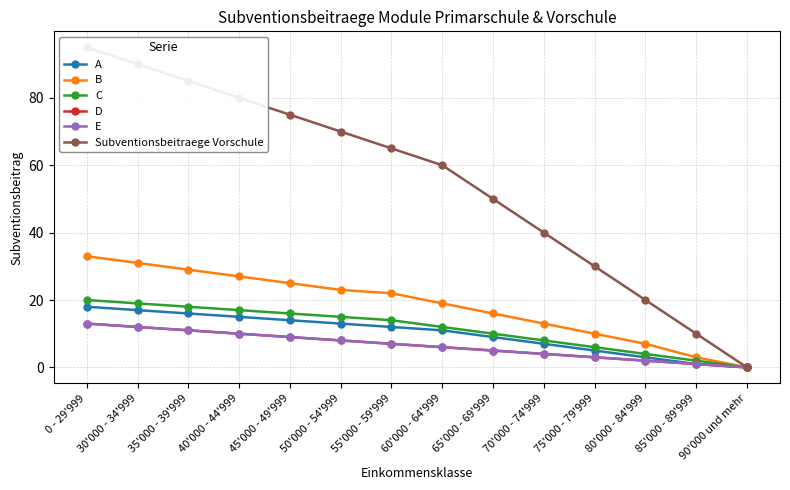

What is the label of the 8th point from the right?

55'000 - 59'999